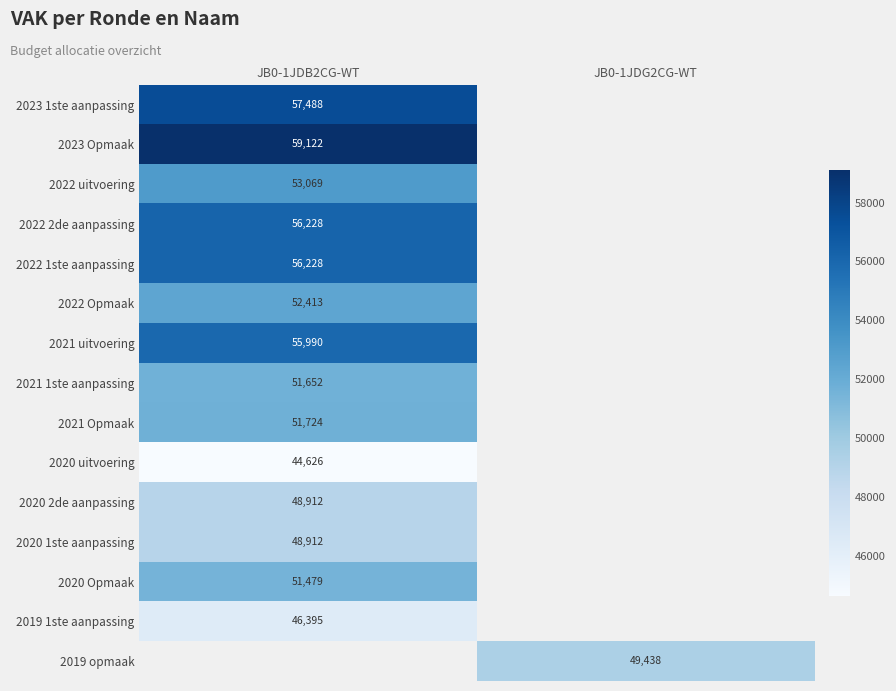

Is the value of 2019 opmaak at JB0-1JDG2CG-WT greater than the value of 2019 1ste aanpassing at JB0-1JDB2CG-WT?

Yes